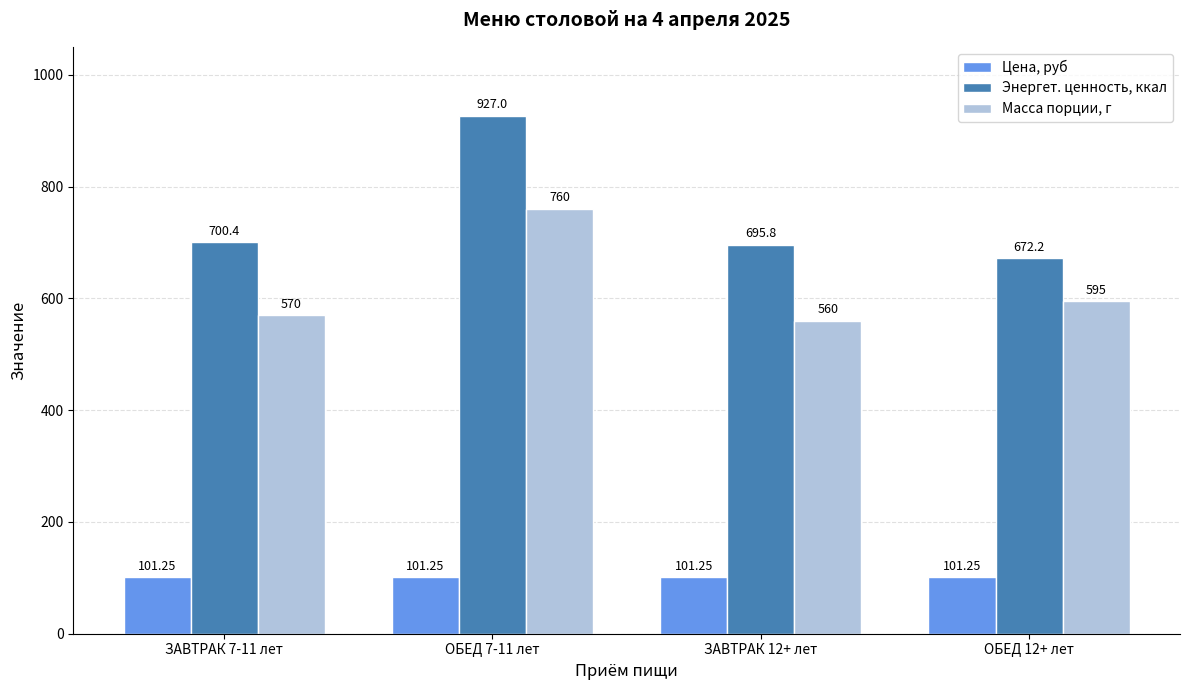

Which category has the highest value in the Энергет. ценность, ккал series?

ОБЕД 7-11 лет